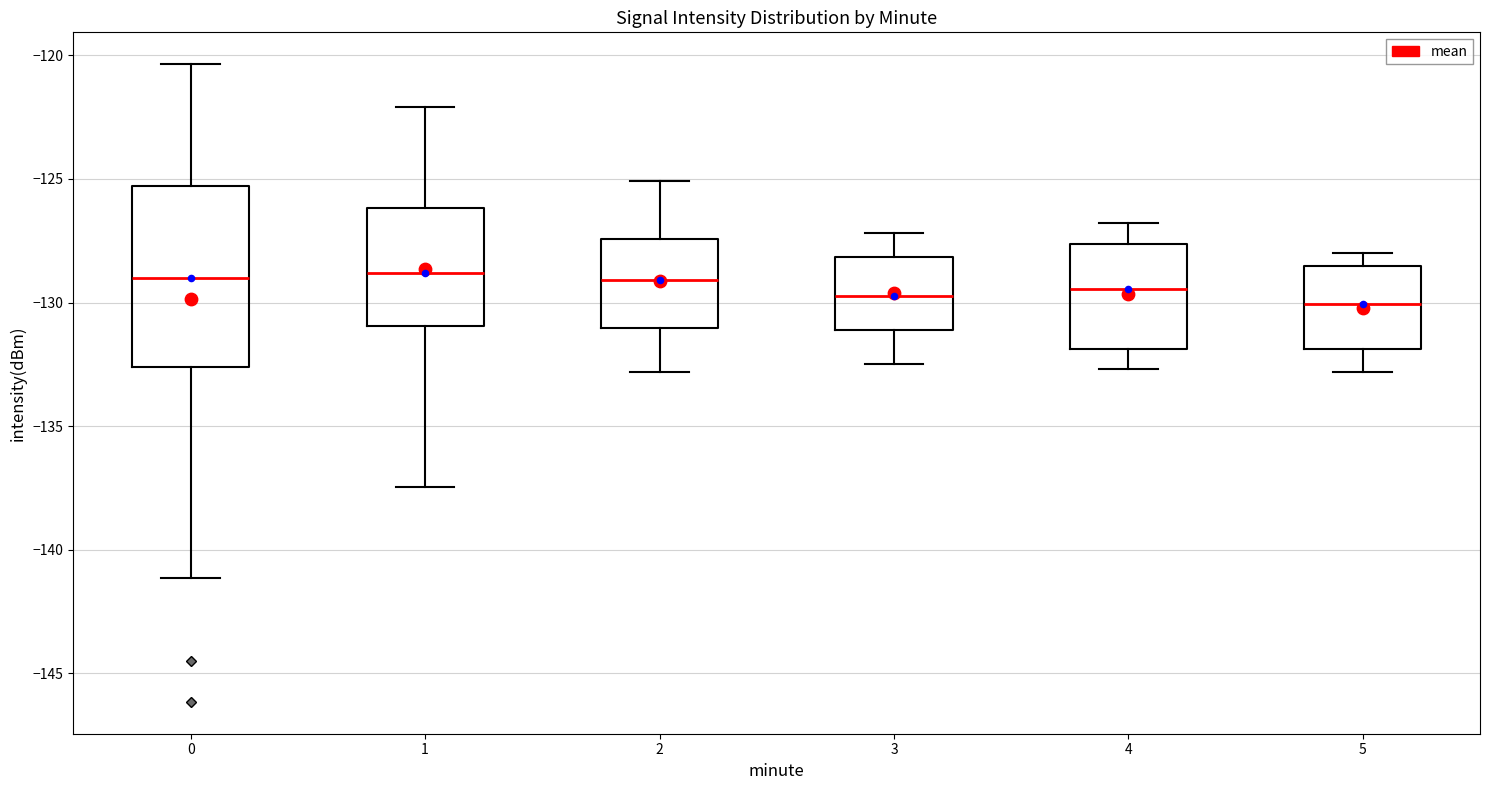

Reading left to right, read every box against the y-axis: the position of its median line, the range the box covers, and the ends of its whiskers. The values are not printed on the chart, so give them approximately, as read against the axis.

0: median -129.0, box -132.5 to -125.5, whiskers -141.0 to -120.5
1: median -129.0, box -131.0 to -126.0, whiskers -137.5 to -122.0
2: median -129.0, box -131.0 to -127.5, whiskers -133.0 to -125.0
3: median -129.5, box -131.0 to -128.0, whiskers -132.5 to -127.0
4: median -129.5, box -132.0 to -127.5, whiskers -132.5 to -127.0
5: median -130.0, box -132.0 to -128.5, whiskers -133.0 to -128.0